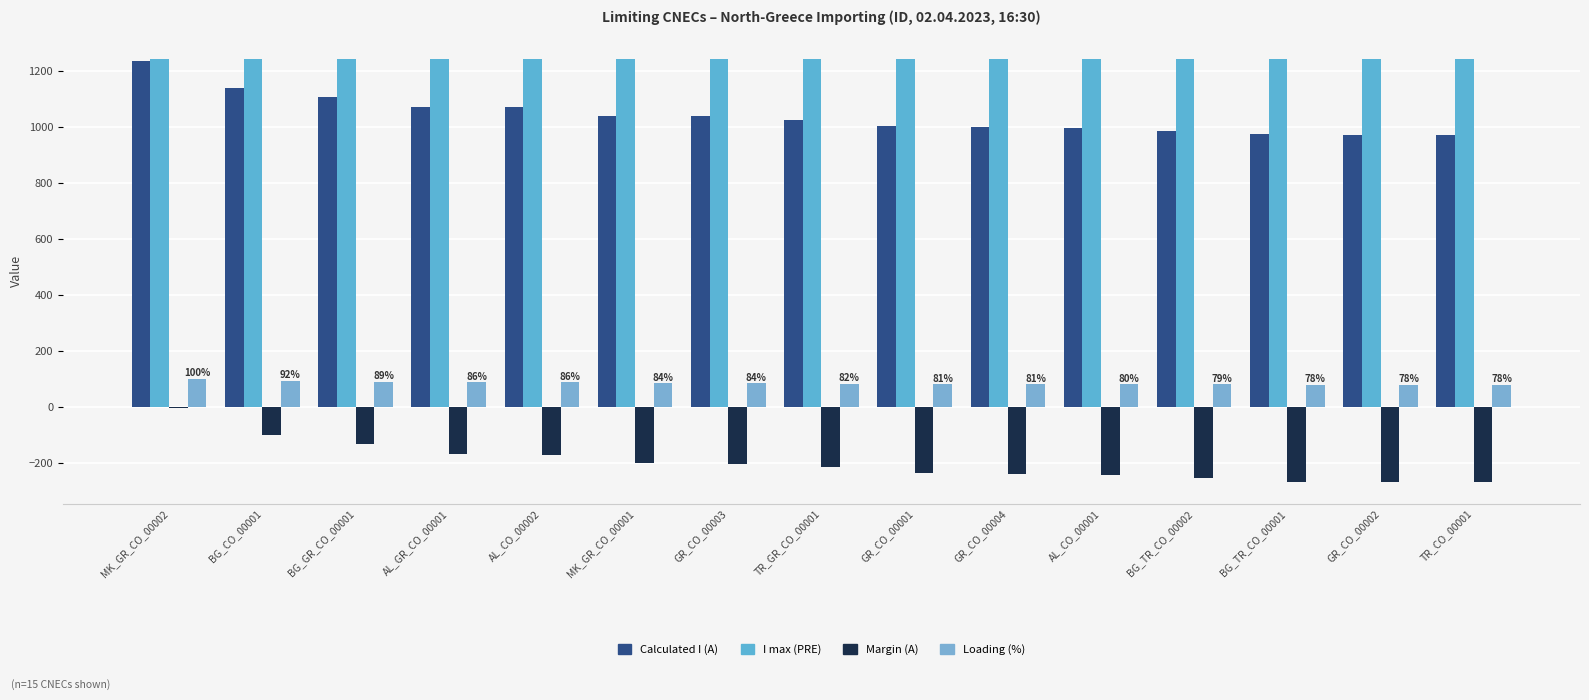

How many categories are shown in the chart?

15